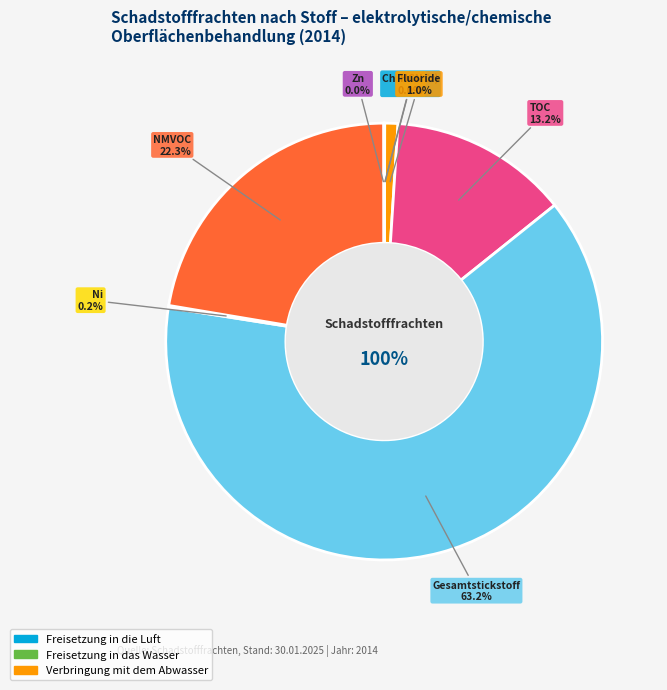

Count the number of slices in the pie.

8